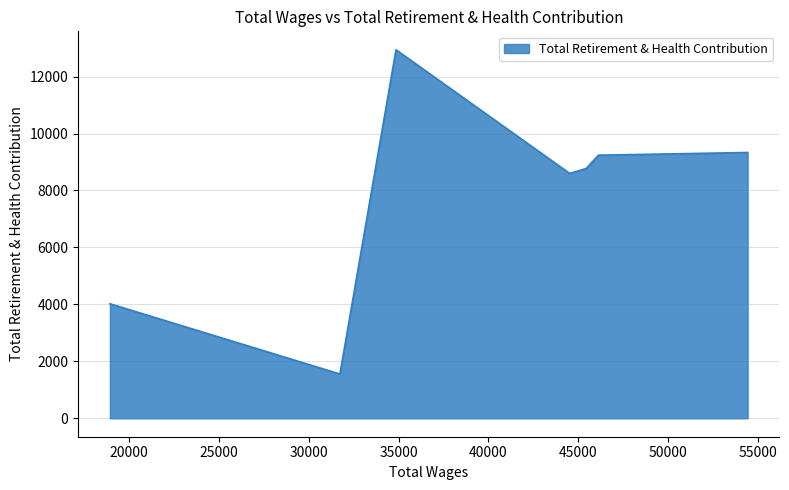

What is the sum of the values at 45431.0 and 44519.0?

17370